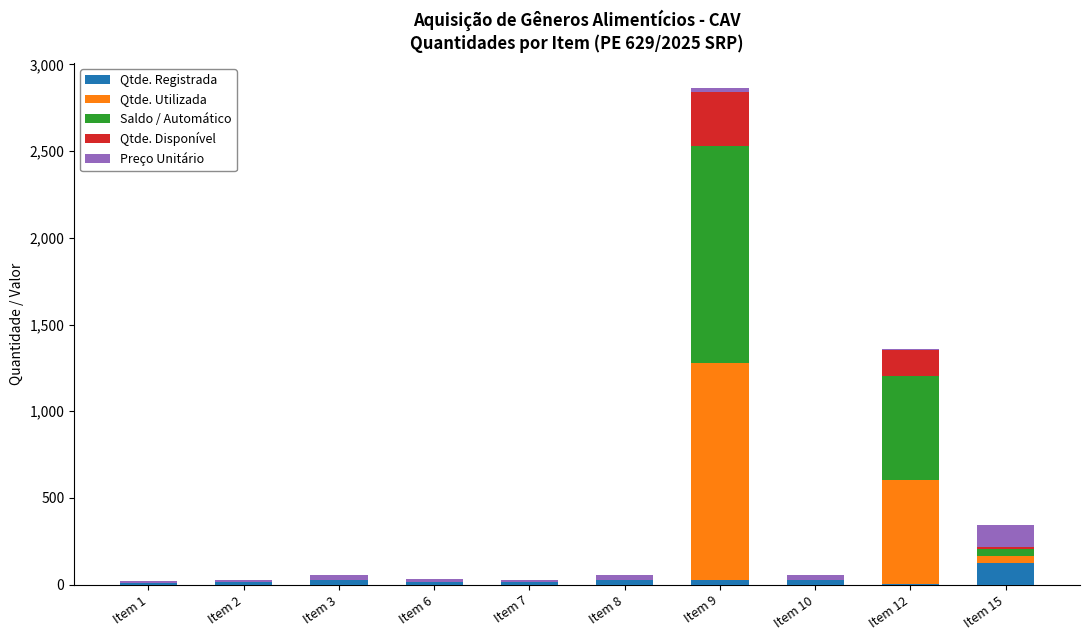

At which label does Qtde. Registrada reach its peak?

Item 15